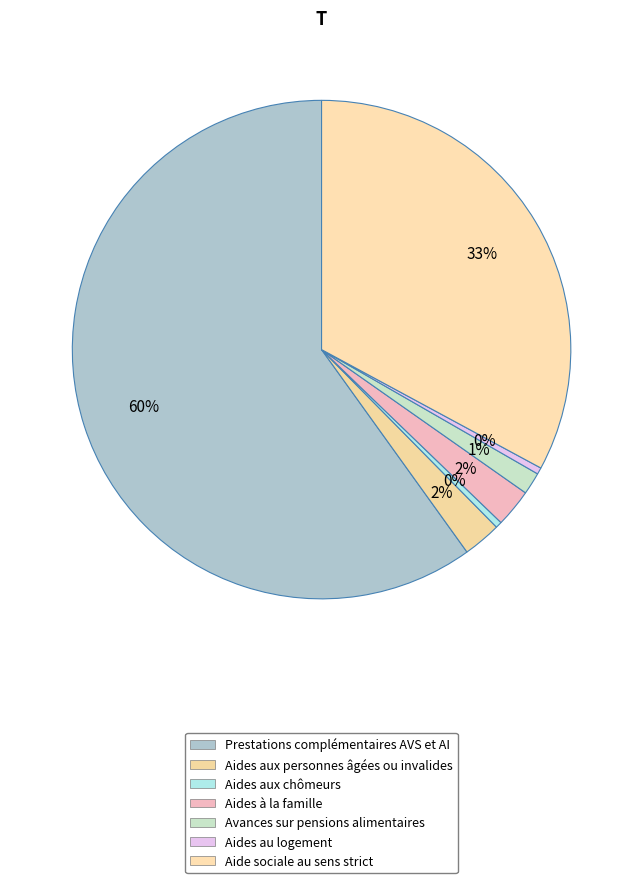

What percentage is the Prestations complémentaires AVS et AI slice, to the nearest percent?

60%